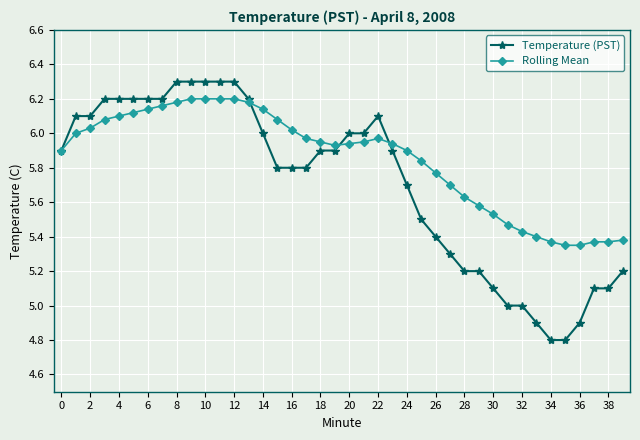

At how many categories does at least one series exceed 4?

40